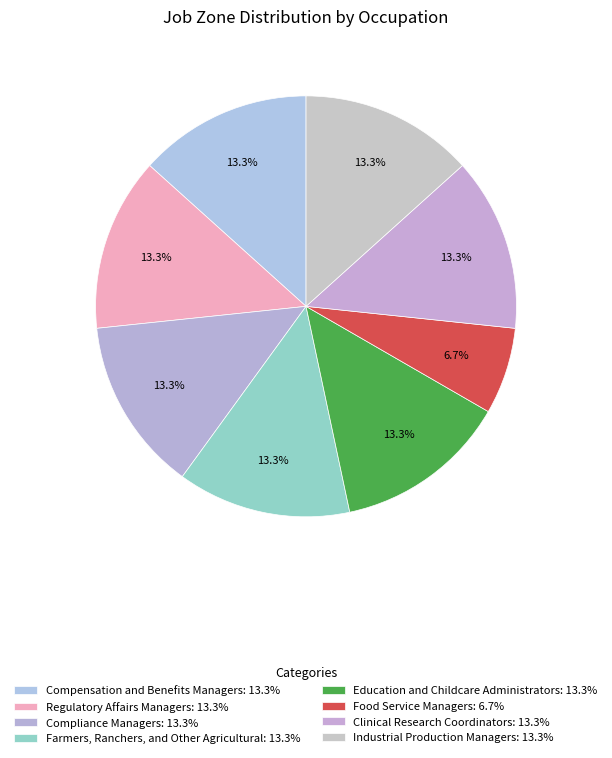

To the nearest percent, what portion does Regulatory Affairs Managers represent?

13%